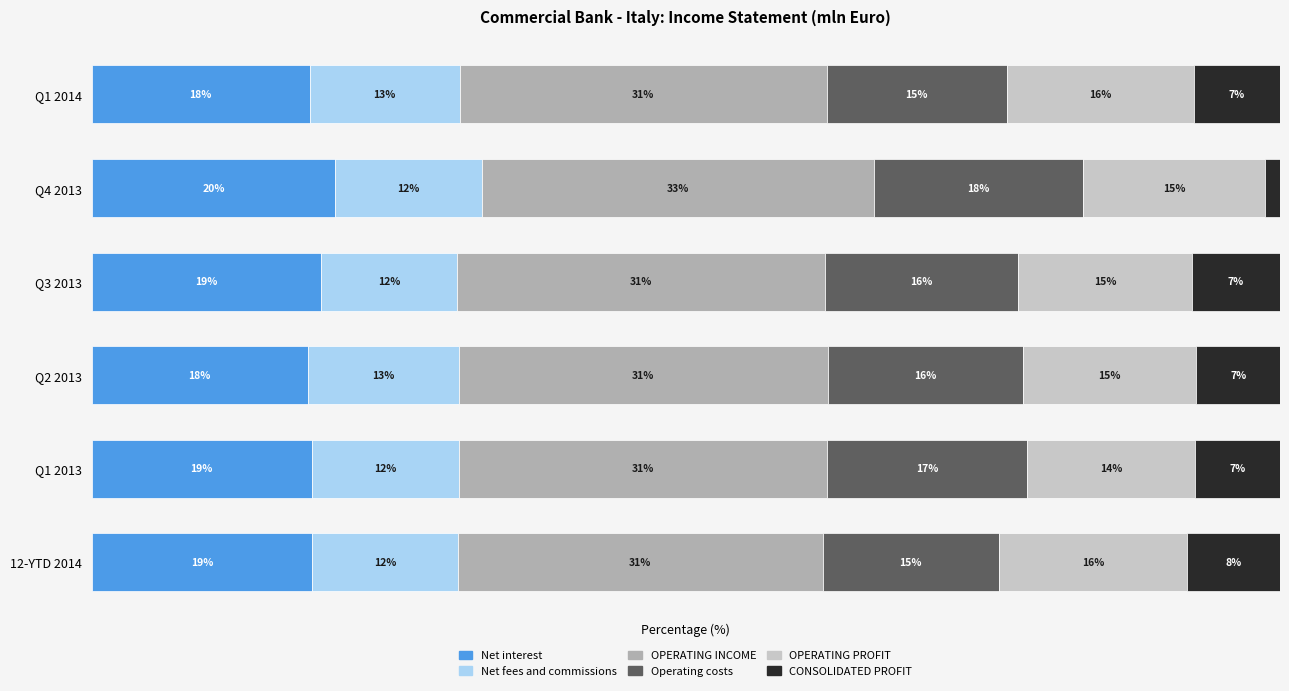

What are all the series names shown in the legend?

Net interest, Net fees and commissions, OPERATING INCOME, Operating costs, OPERATING PROFIT, CONSOLIDATED PROFIT